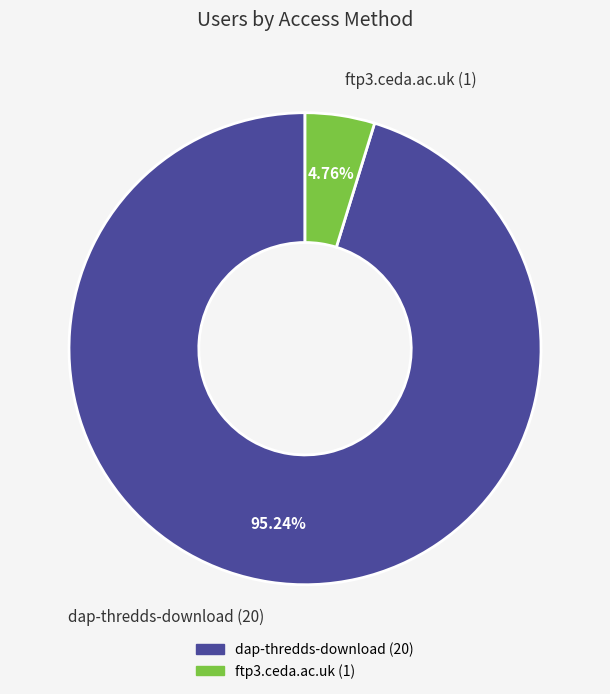

What percentage do ftp3.ceda.ac.uk and dap-thredds-download together represent?

100.0%